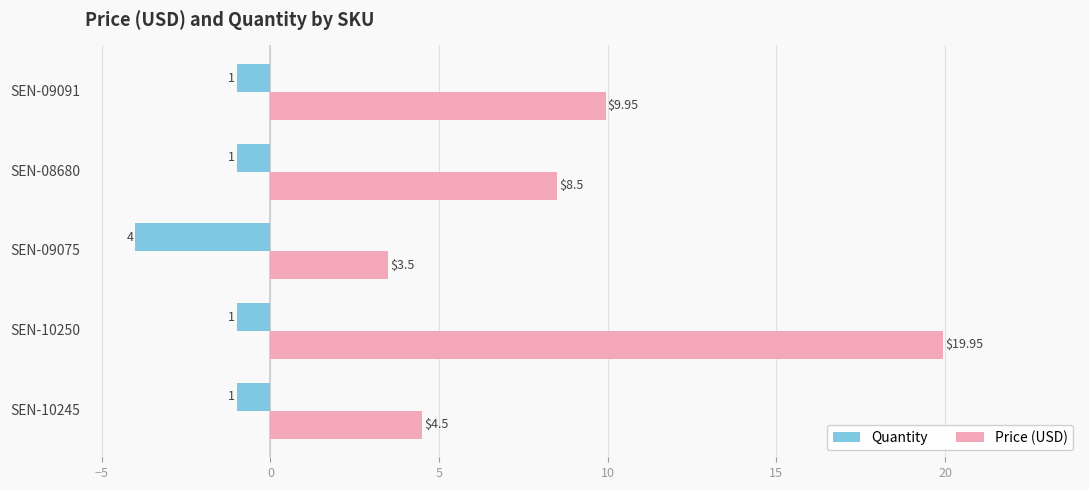

Which series has the largest total across all categories?

Price (USD)